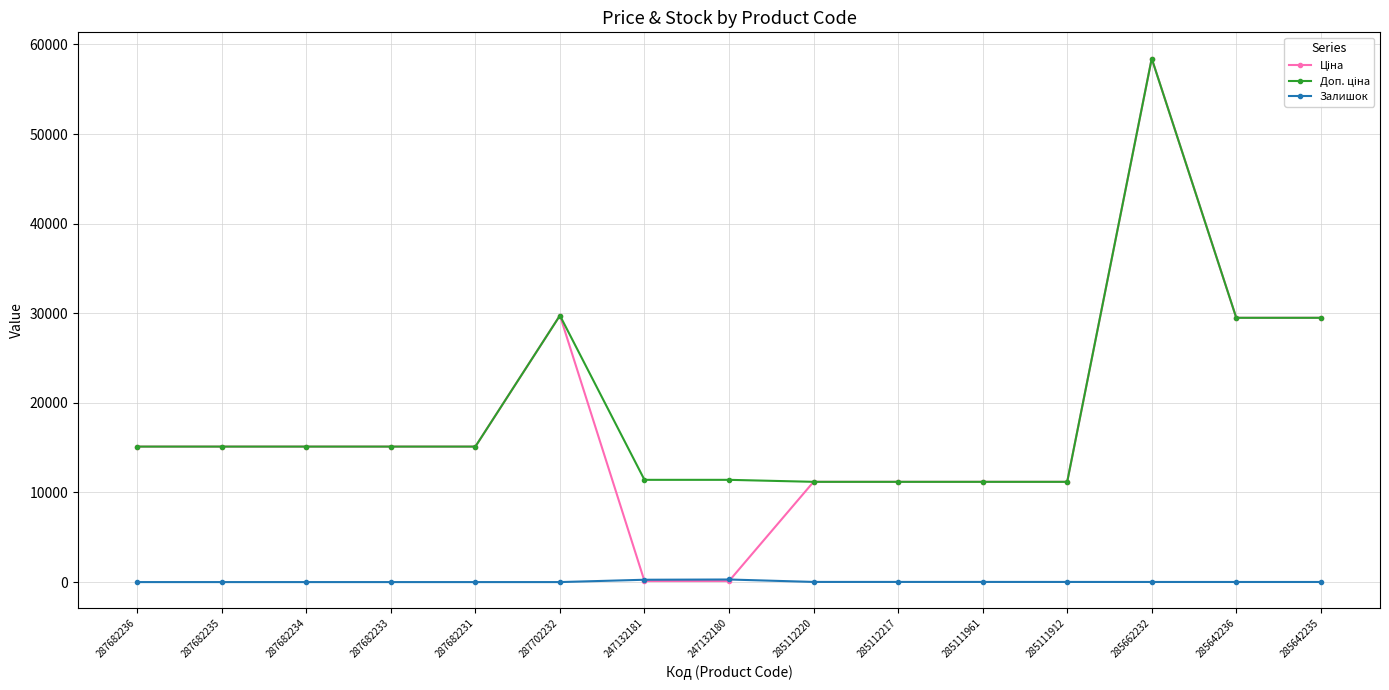

What is the difference between the highest and lowest values at 287682236?

15120.0